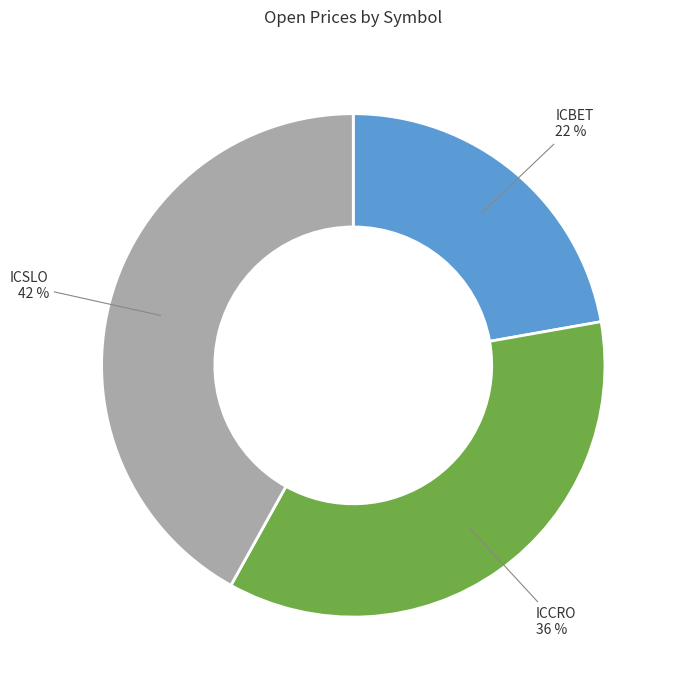

How many segments does this pie chart have?

3